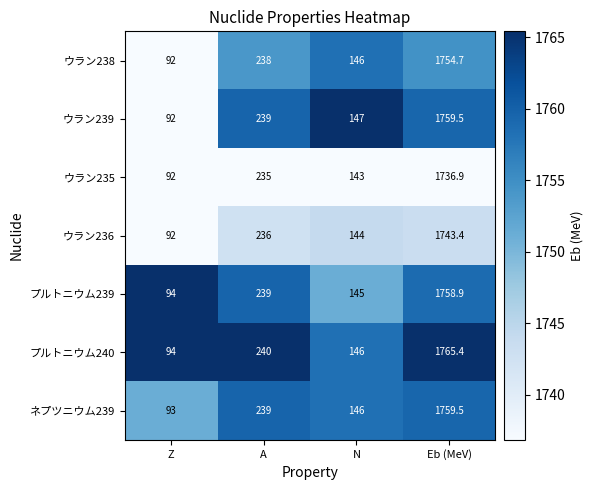

Which series has the largest range (max minus min)?

プルトニウム240